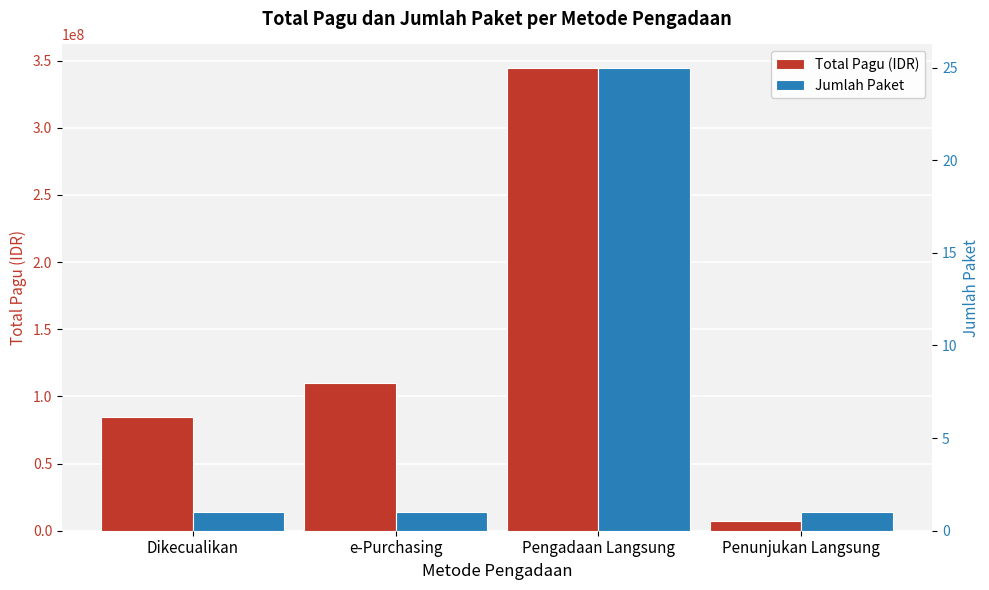

Between Dikecualikan and Pengadaan Langsung, which series saw the biggest shift?

Total Pagu (IDR)